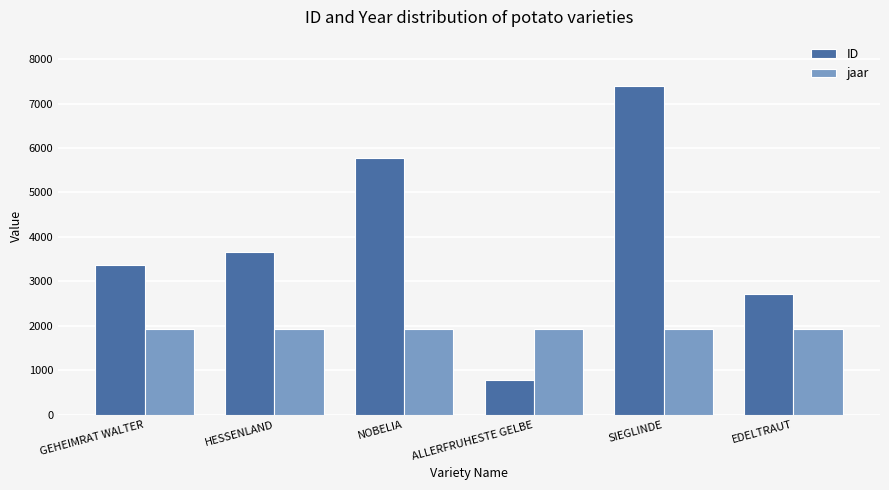

What is the spread (max minus min) of values at SIEGLINDE?

5456